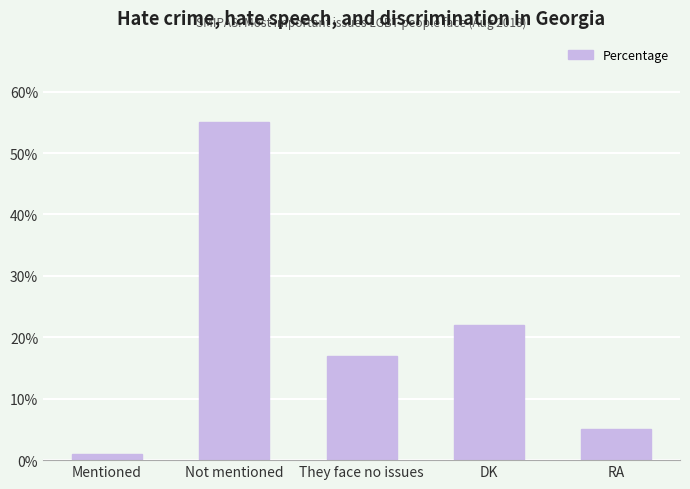

What is the value of the 2nd bar from the left?

55